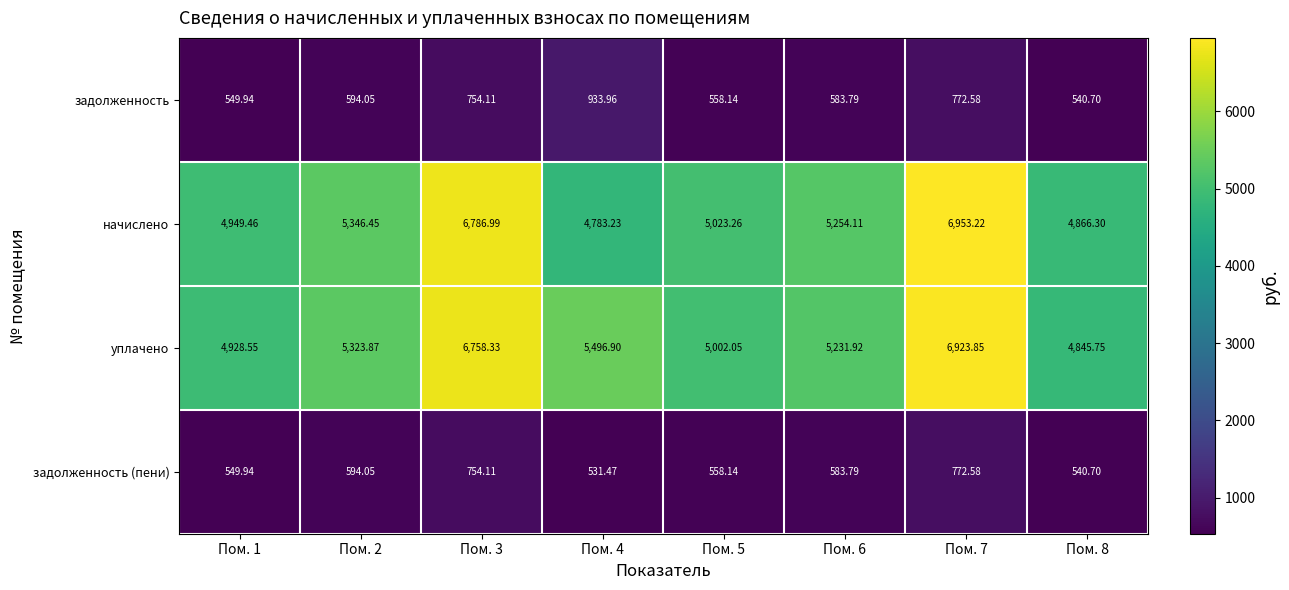

Is the value of задолженность at Пом. 1 greater than the value of начислено at Пом. 3?

No